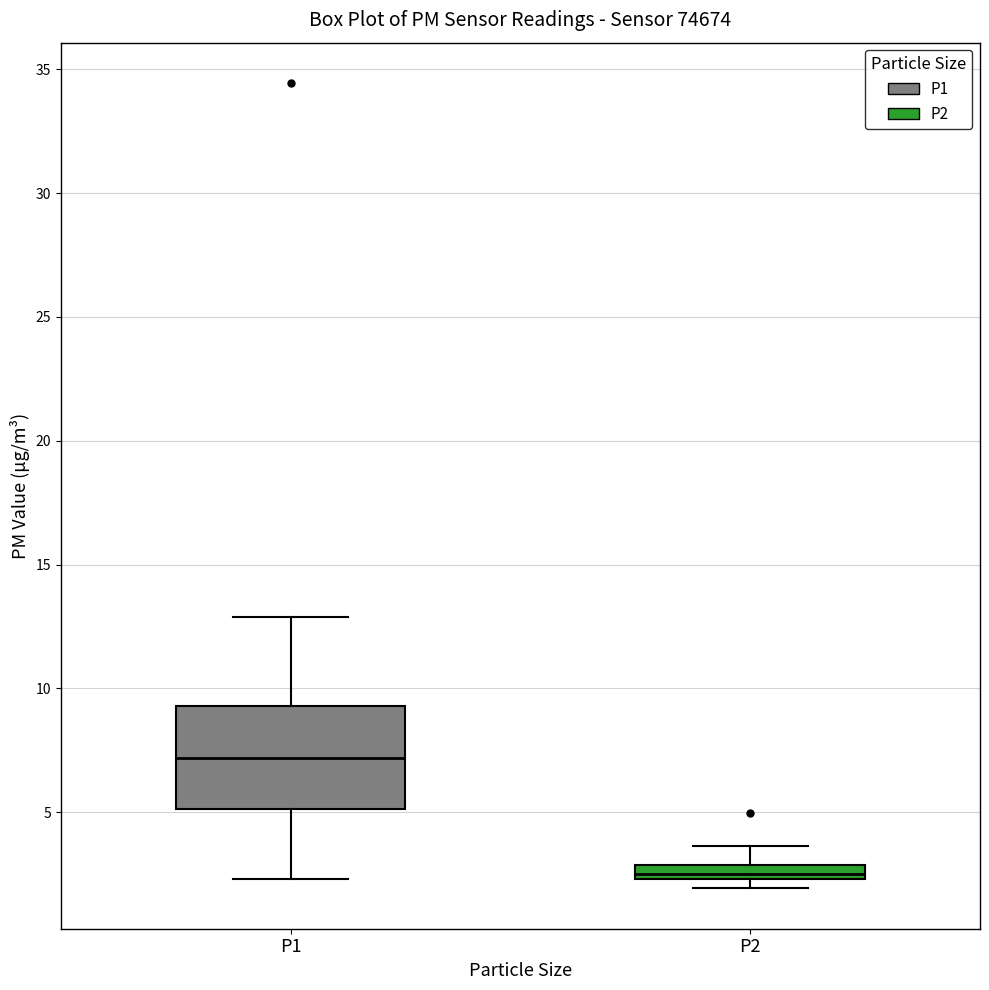

Which box is the tallest, from its lower edge to its upper edge?

P1